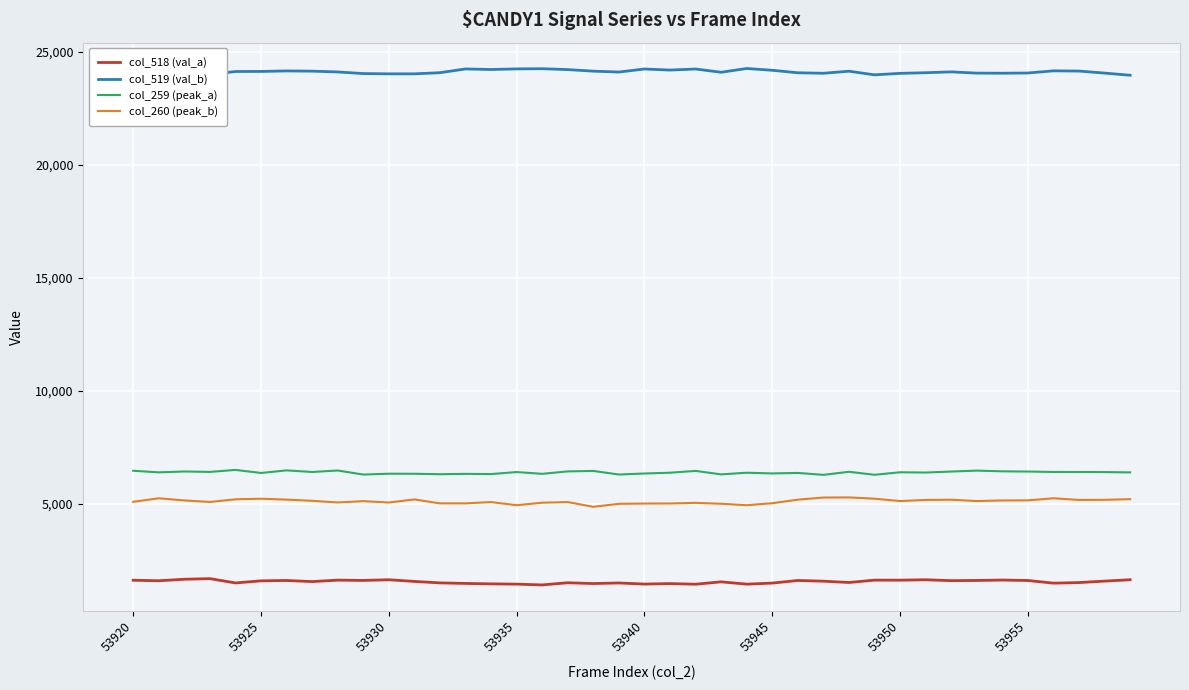

Which series has the largest total across all categories?

col_519 (val_b)